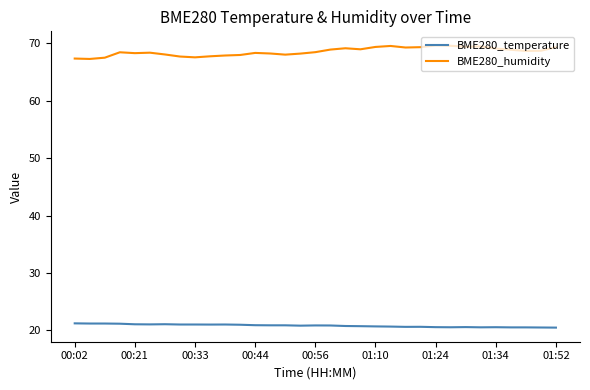

List the series in order of their overall mean, highest first.

BME280_humidity, BME280_temperature